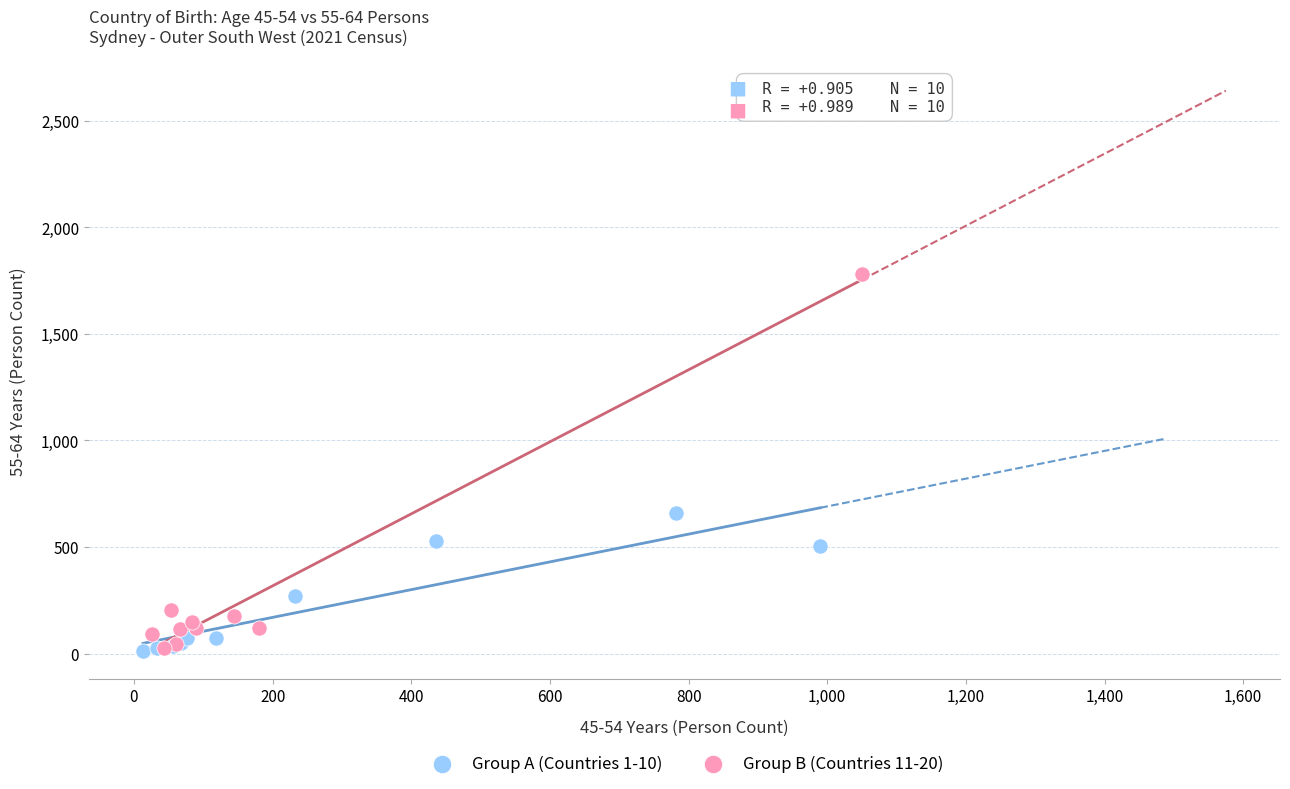

Which series reaches the maximum Y coordinate?

Group B (Countries 11-20)